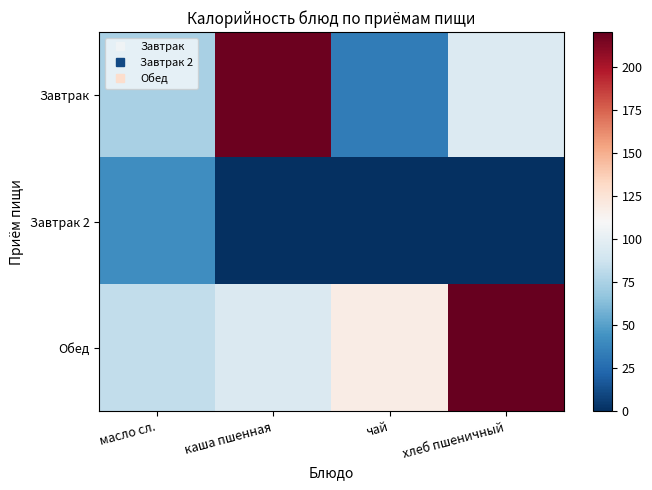

At which category does the chart reach its peak across all series?

хлеб пшеничный